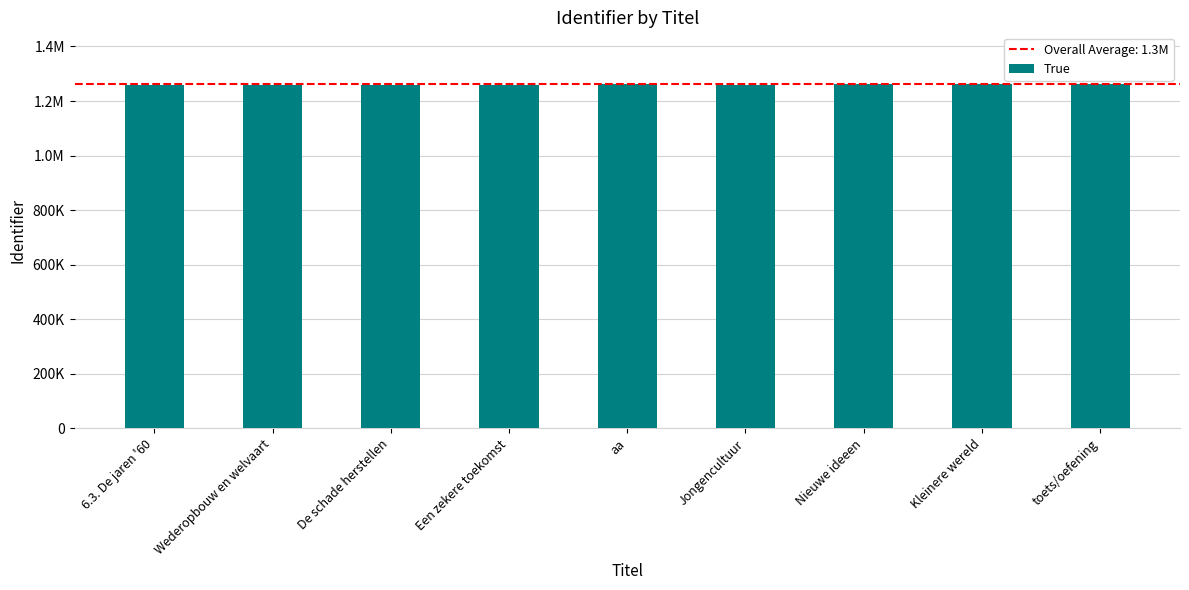

Are the bars grouped side by side (vs. stacked)?

No